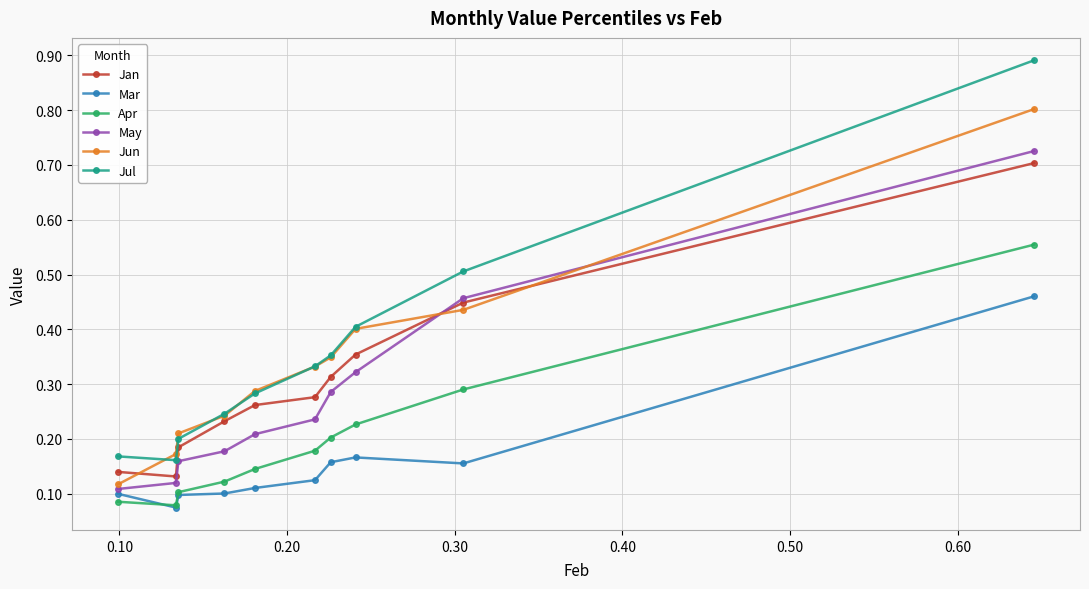

True or false: Jan has more than 2 points higher than both neighbors.

False